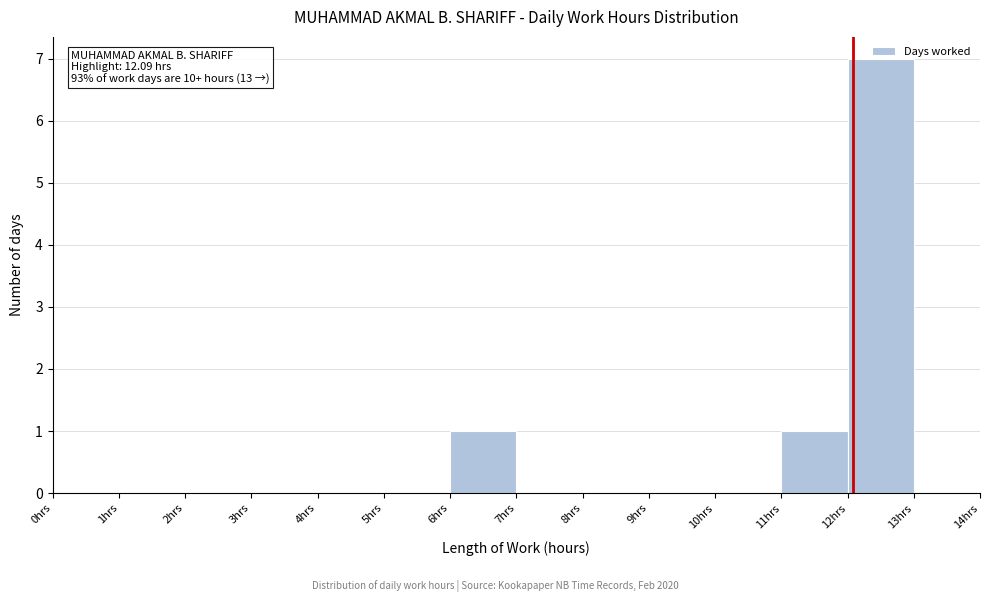

Over which range of the x-axis is the bar tallest?

12 to 13